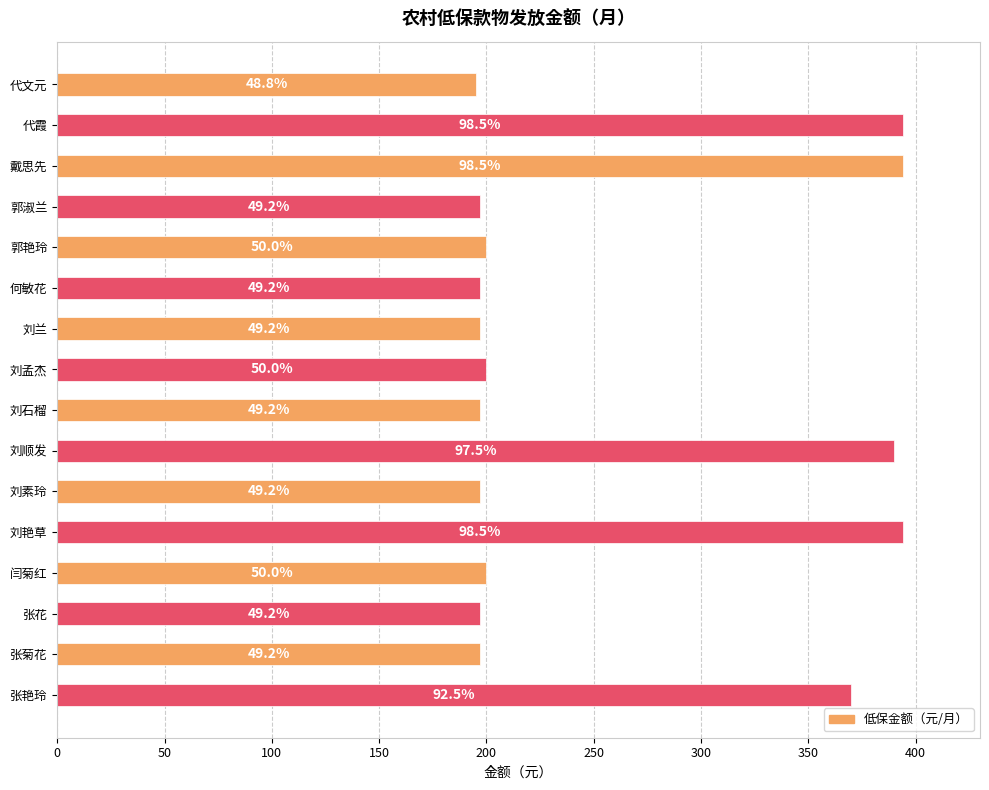

What is the sum of all values?

4116